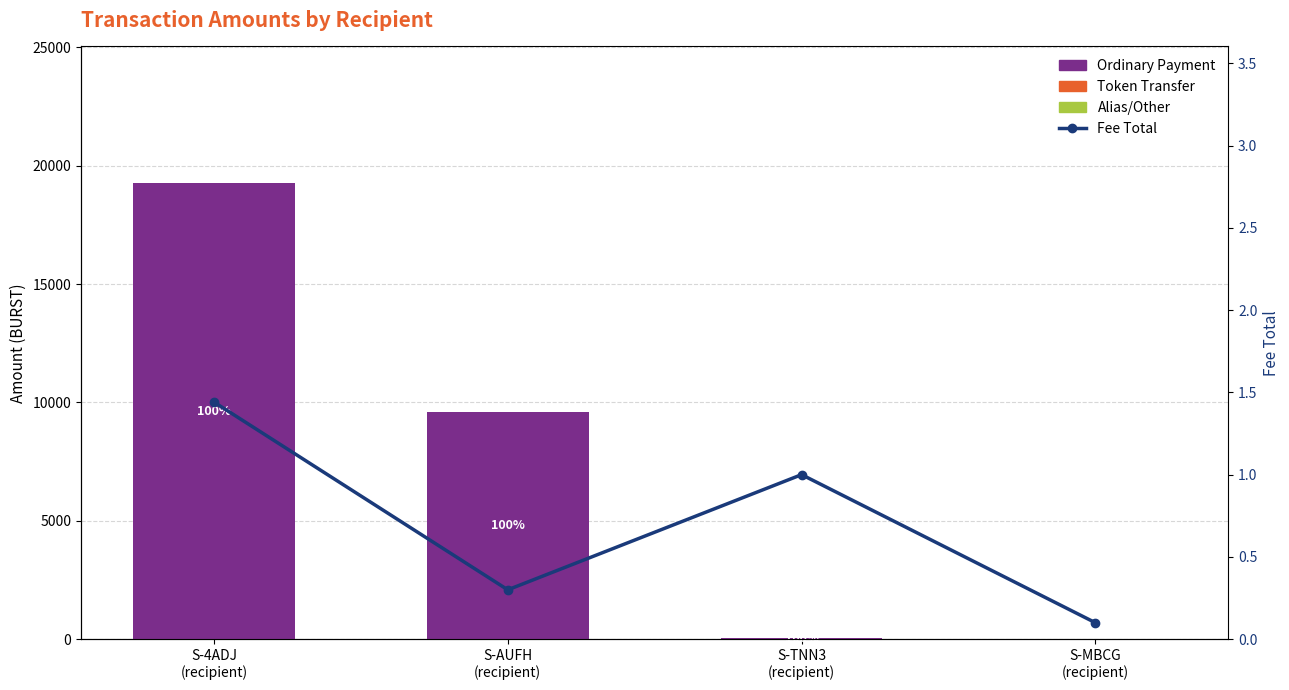

Does the chart contain any negative values?

No